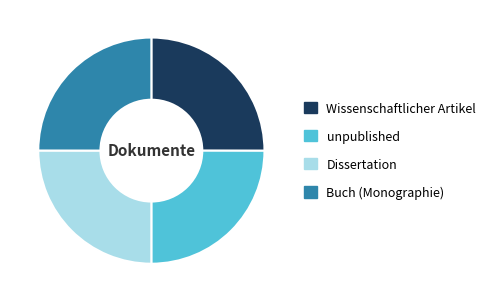

Approximately how many times larger is the value at unpublished compared to Wissenschaftlicher Artikel?

1.0